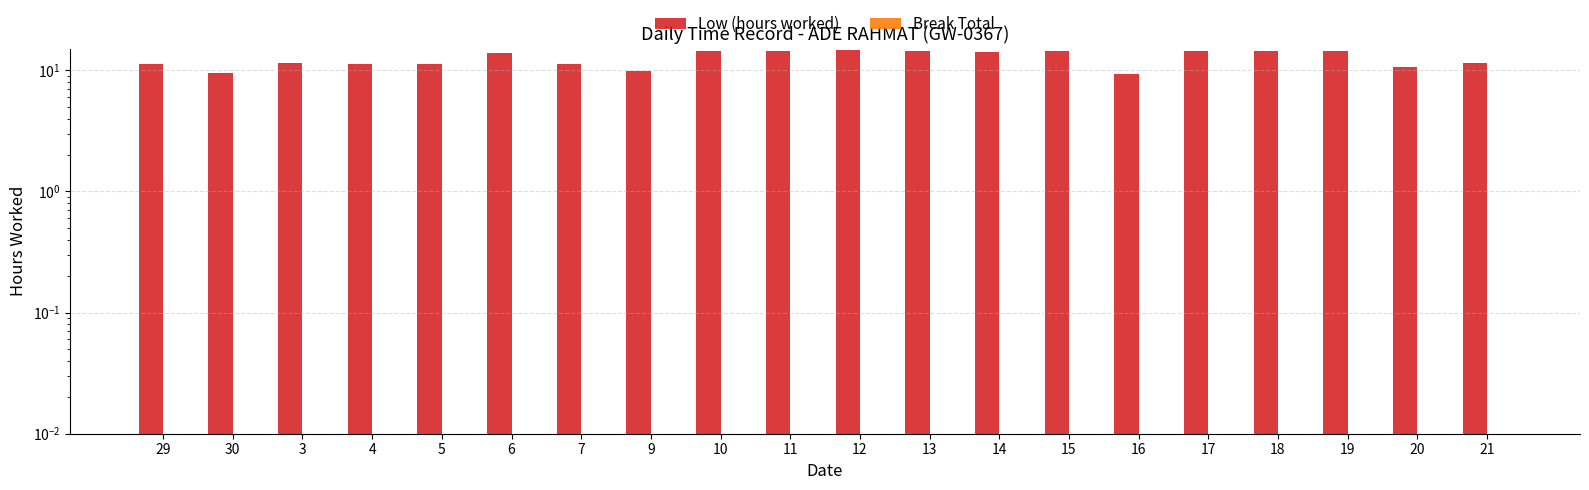

Is it true that Low (hours worked) equals 22.2 at 12?

False